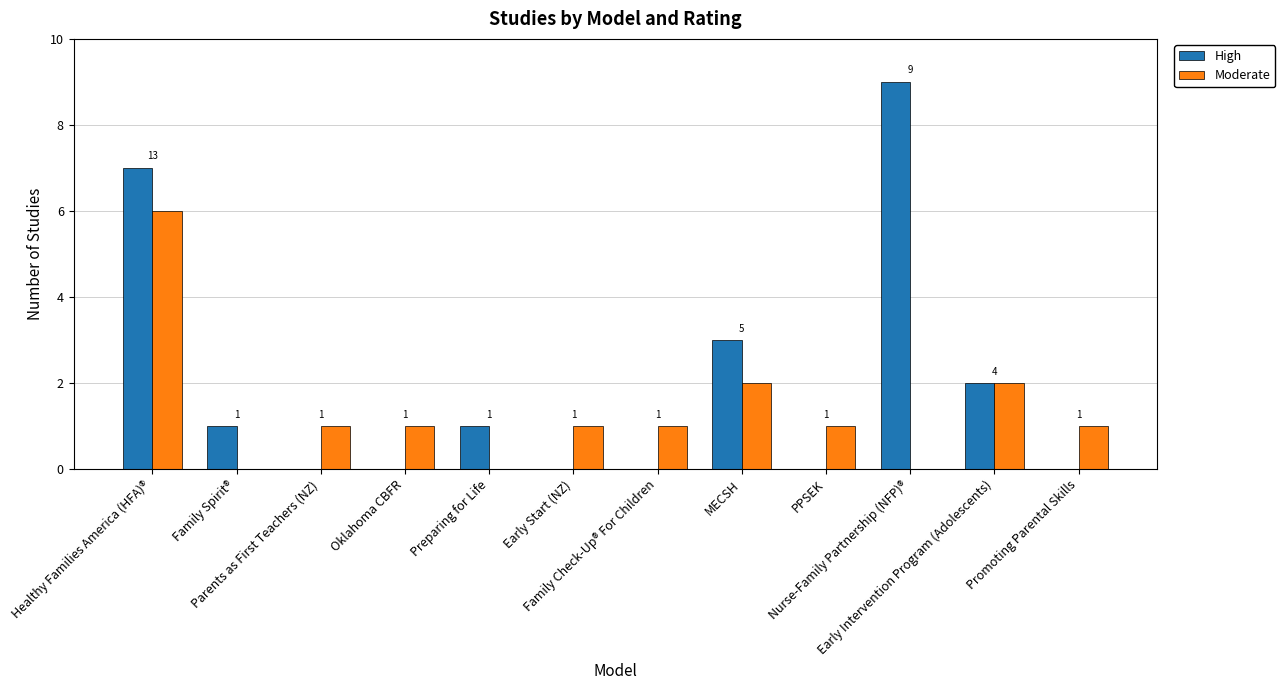

Does the chart contain stacked bars?

No